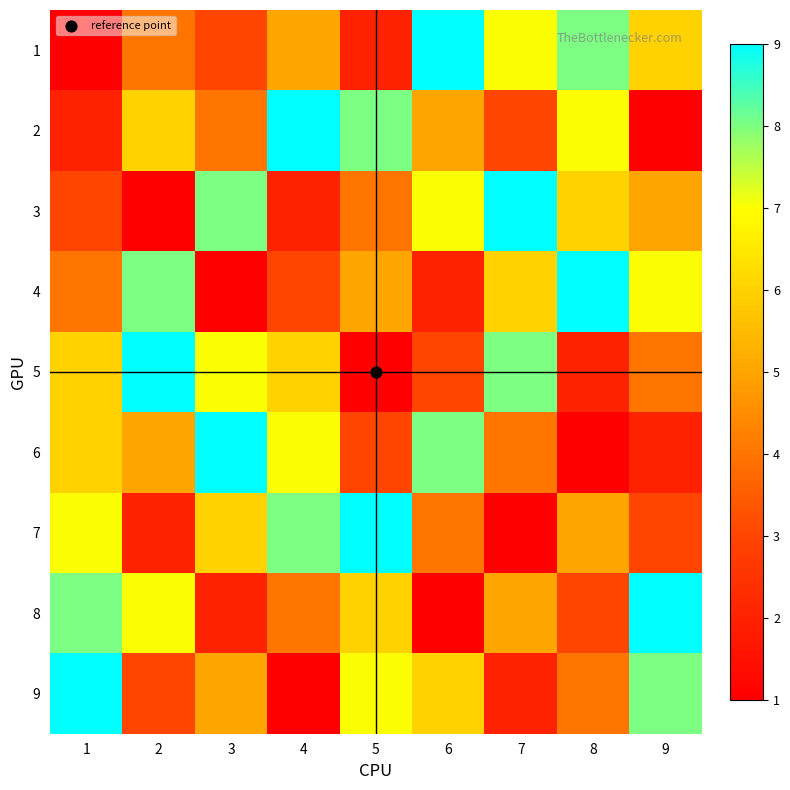

Reading right to left, extract all data points from this chart.

1: 9=6	8=8	7=7	6=9	5=2	4=5	3=3	2=4	1=1
2: 9=1	8=7	7=3	6=5	5=8	4=9	3=4	2=6	1=2
3: 9=5	8=6	7=9	6=7	5=4	4=2	3=8	2=1	1=3
4: 9=7	8=9	7=6	6=2	5=5	4=3	3=1	2=8	1=4
5: 9=4	8=2	7=8	6=3	5=1	4=6	3=7	2=9	1=6
6: 9=2	8=1	7=4	6=8	5=3	4=7	3=9	2=5	1=6
7: 9=3	8=5	7=1	6=4	5=9	4=8	3=6	2=2	1=7
8: 9=9	8=3	7=5	6=1	5=6	4=4	3=2	2=7	1=8
9: 9=8	8=4	7=2	6=6	5=7	4=1	3=5	2=3	1=9